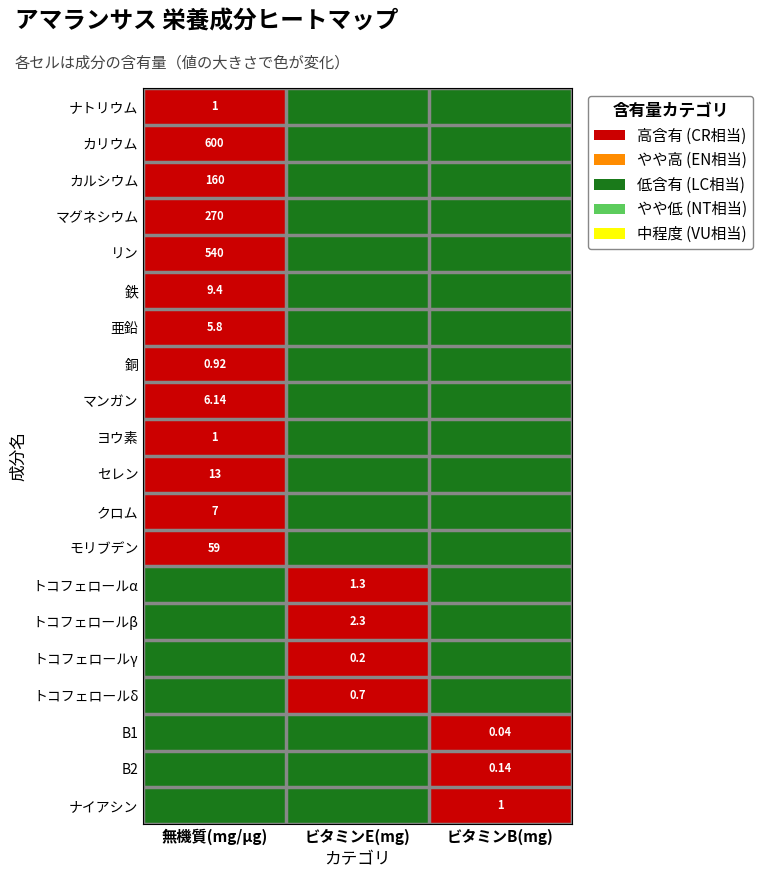

Which category has the lowest value across all series?

ビタミンE(mg)